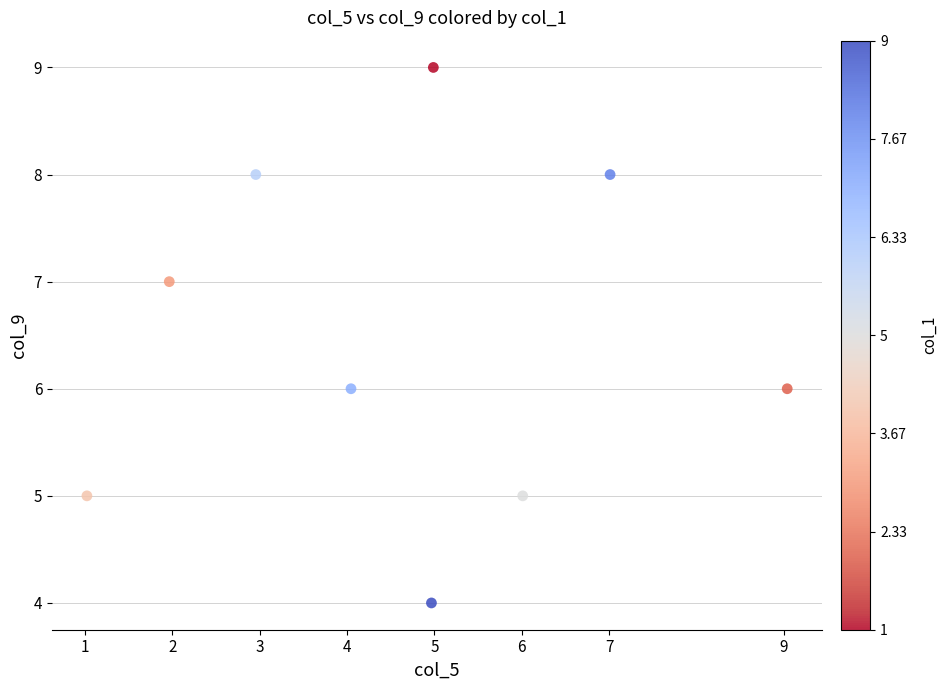

What is the average Y value?

6